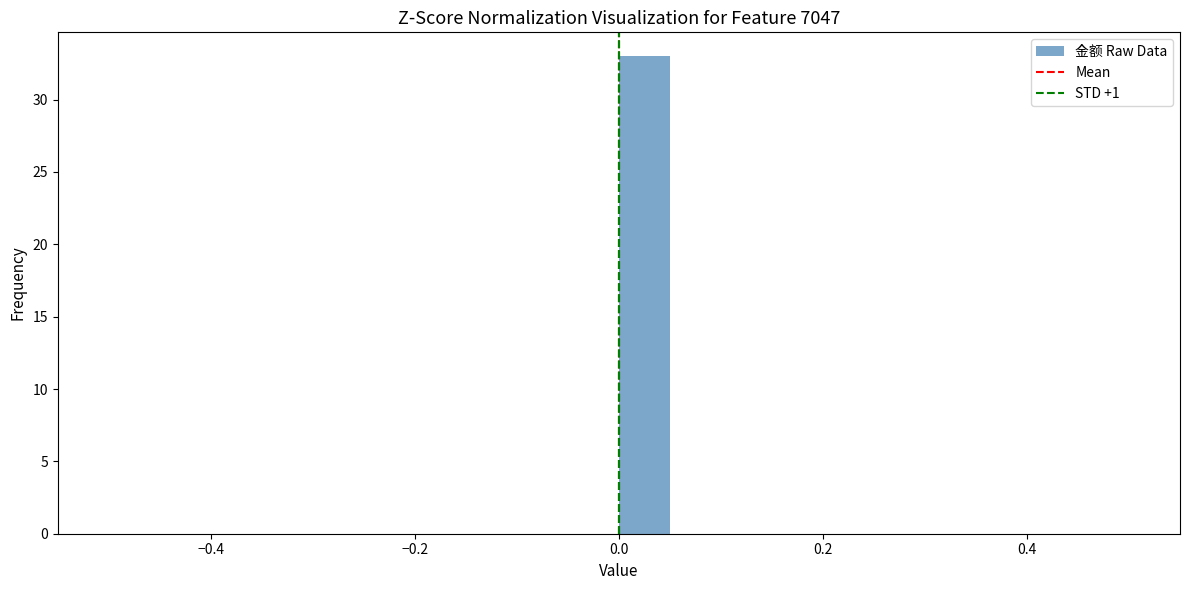

Read against the x-axis, roughly where is the centre of the tallest bar?

0.02